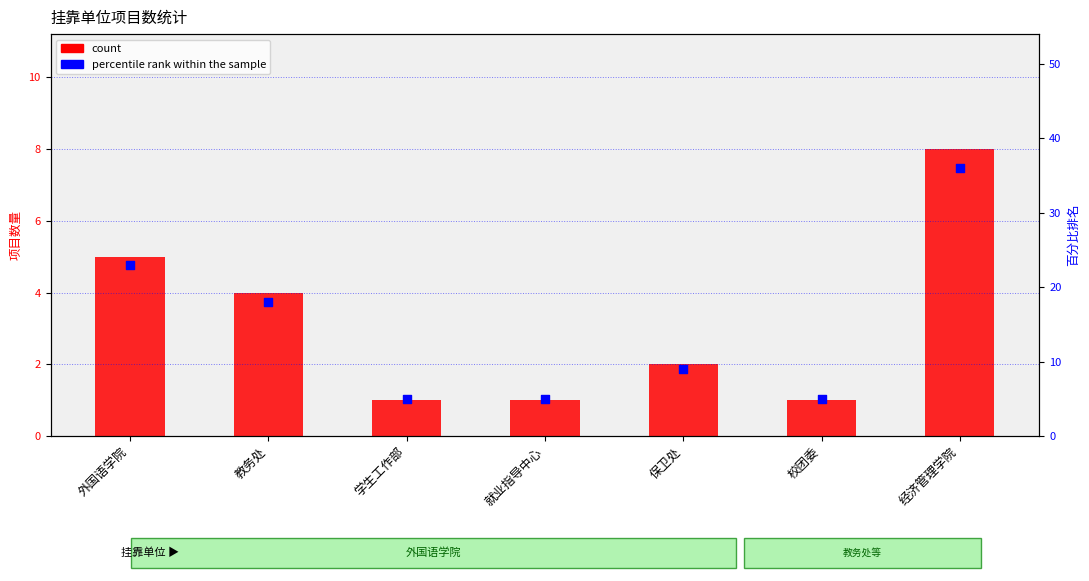

Which series reaches the maximum Y coordinate?

percentile rank within the sample